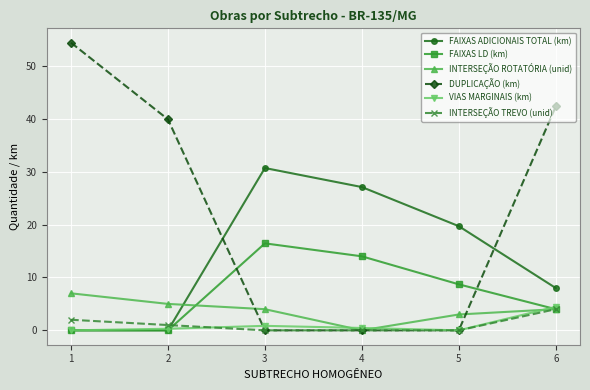

What is the total value across all series at 6?

66.8